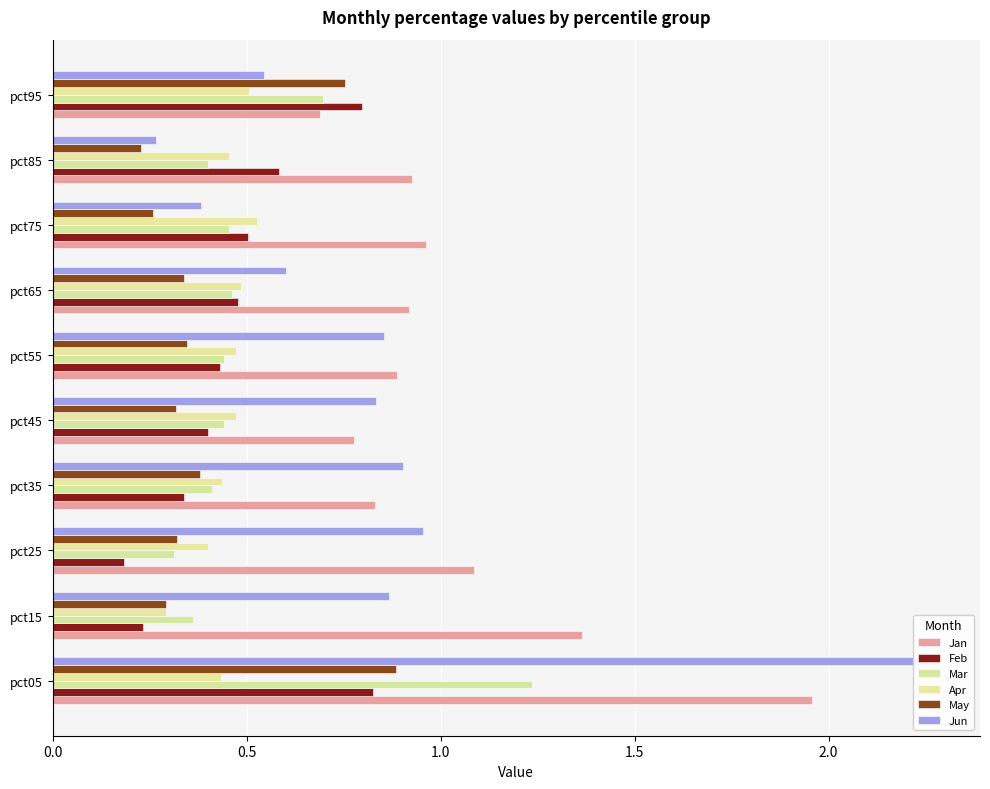

What is the value of the Jun bar at the 6th from the left?

0.9